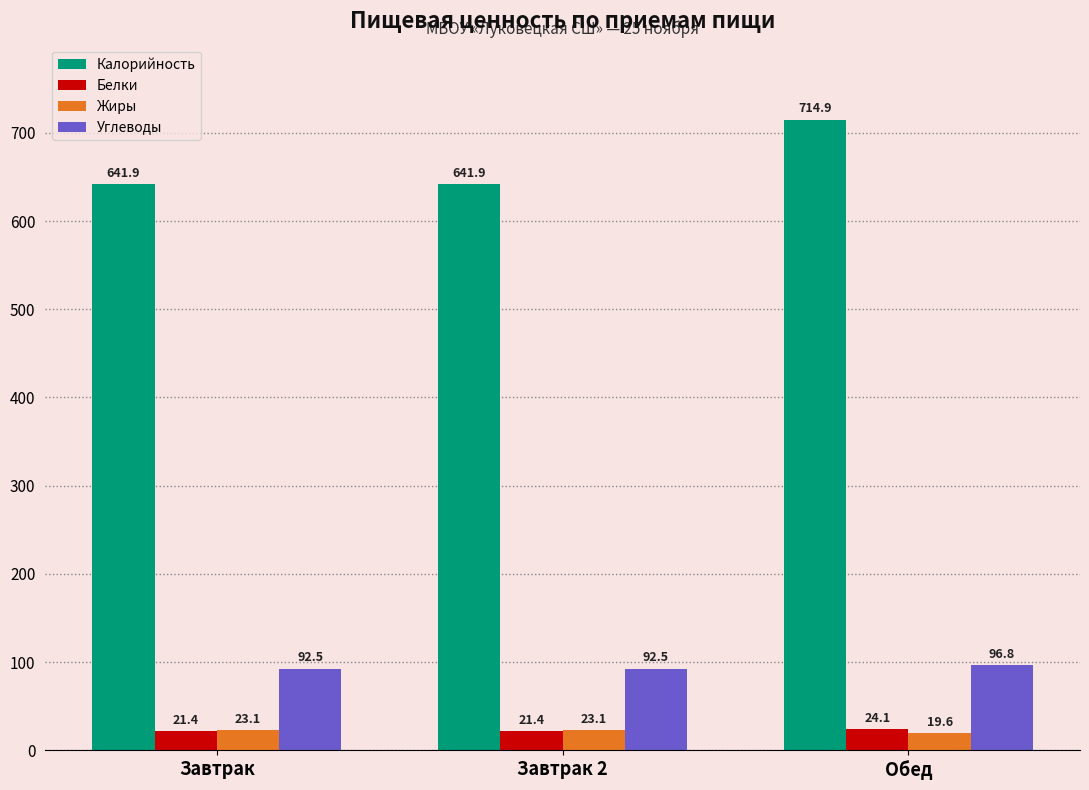

Which series has the largest range (max minus min)?

Калорийность